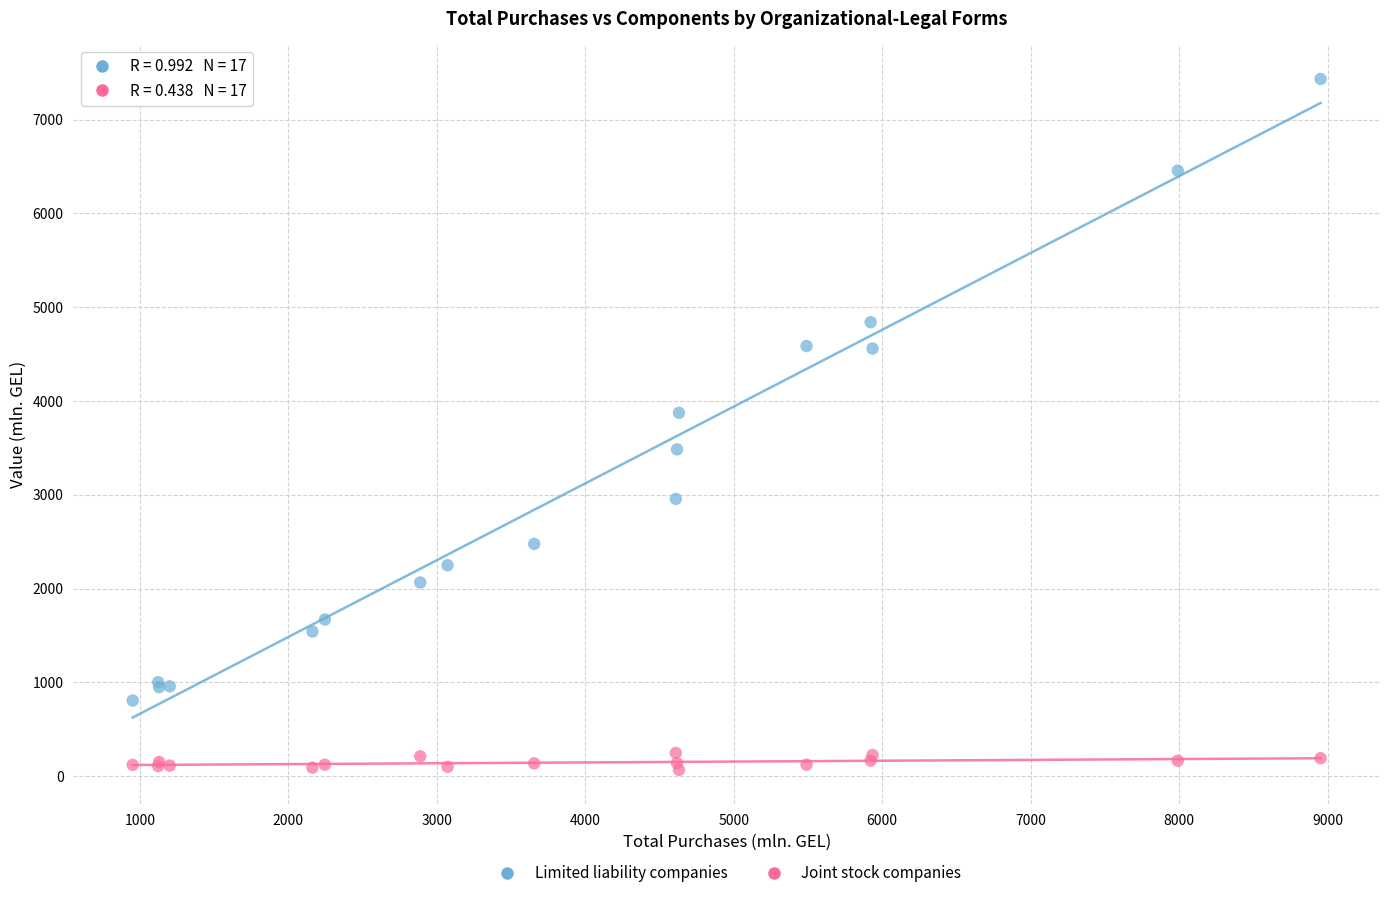

What are all the series names shown in the legend?

Limited liability companies, Joint stock companies